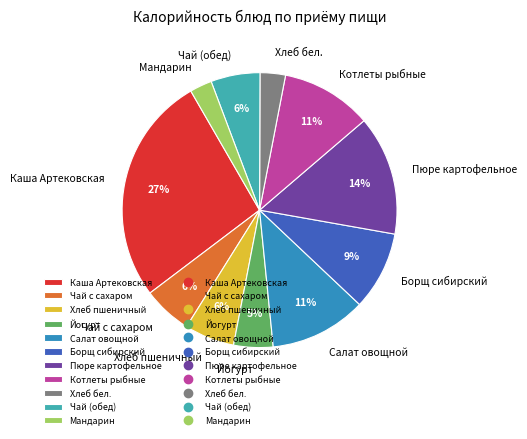

Combined, do Мандарин and Салат овощной account for over 50%?

No